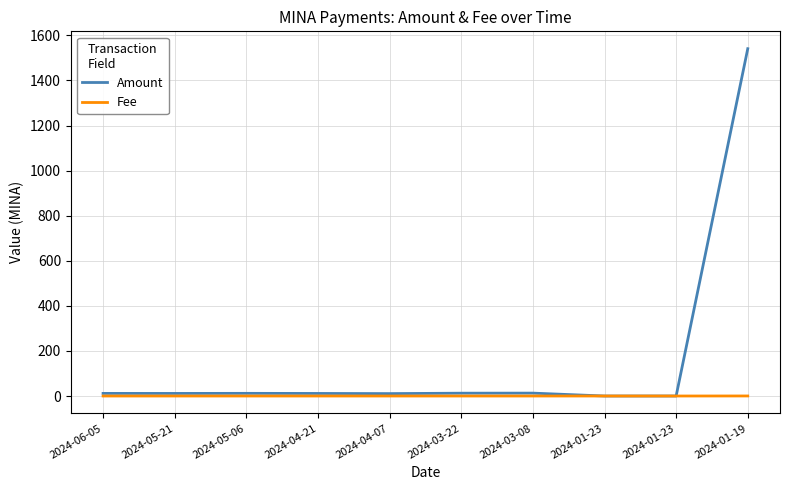

What are all the series names shown in the legend?

Amount, Fee